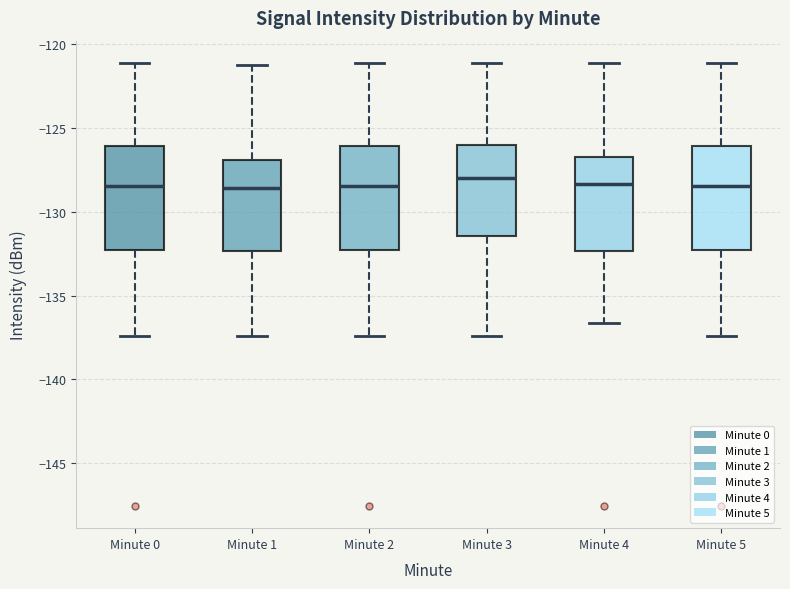

Where does the median line of the box for Minute 1 sit on the y-axis? The values are not printed on the chart, so give them approximately, as read against the axis.

-128.5